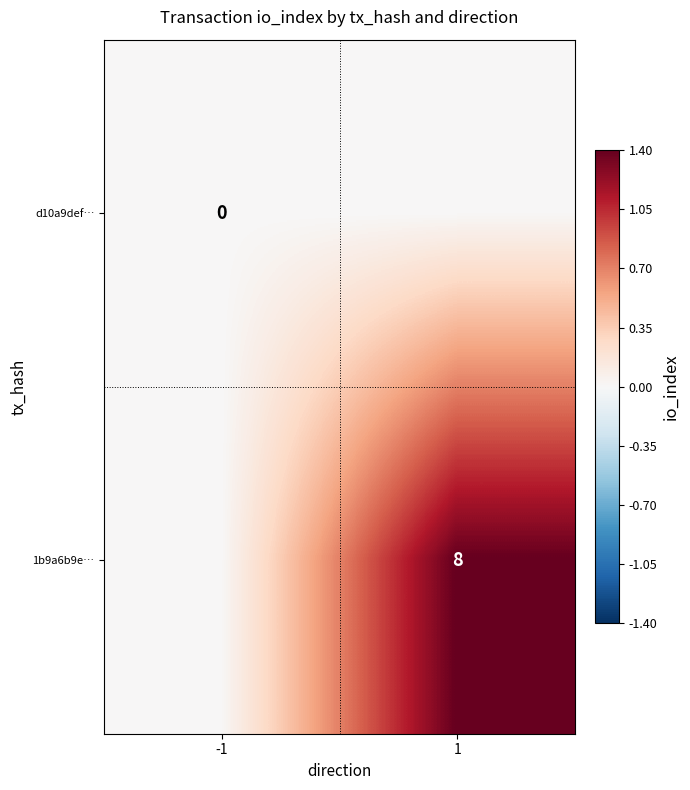

True or false: 1b9a6b9e… has a value of 8 at 1.

True